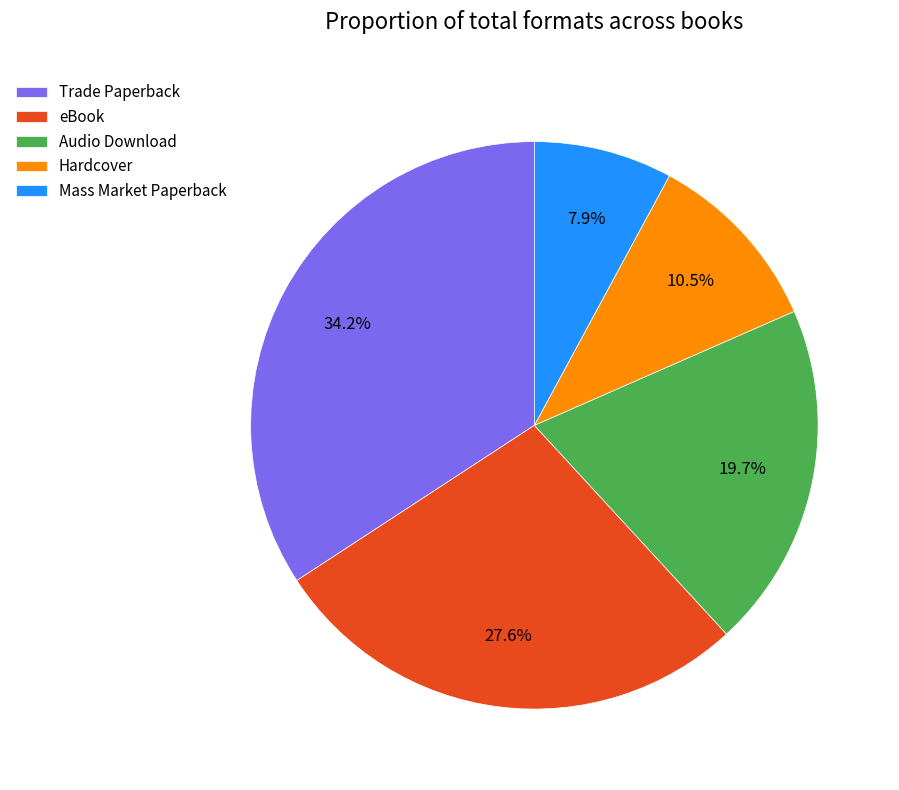

To the nearest percent, what portion does Trade Paperback represent?

34%